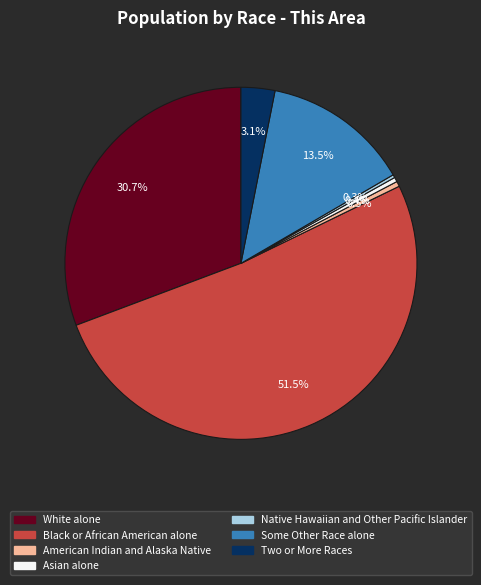

What percentage do Native Hawaiian and Other Pacific Islander and Black or African American alone together represent?

51.8%